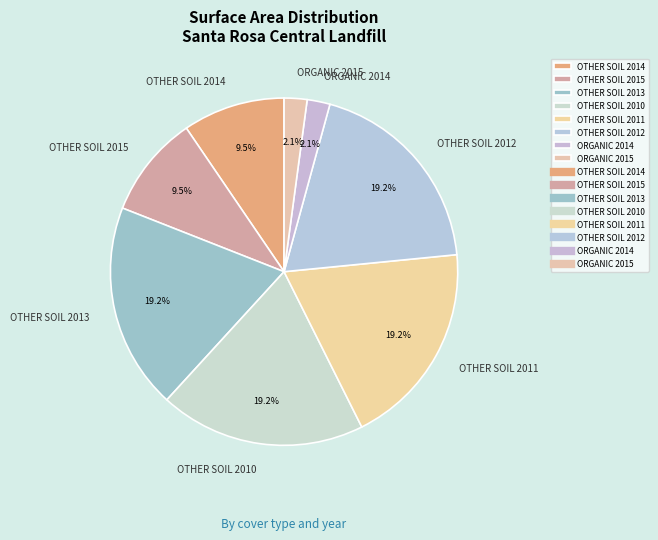

To the nearest percent, what percentage of the pie is OTHER SOIL 2013?

19%